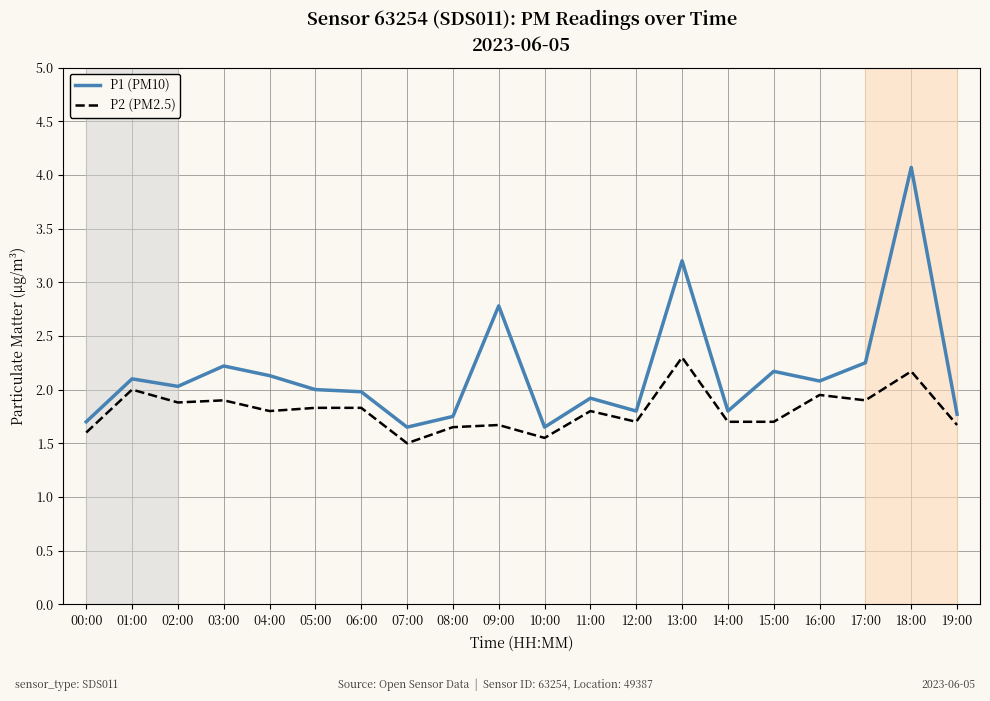

What is the average value of the P1 (PM10) series?

2.2